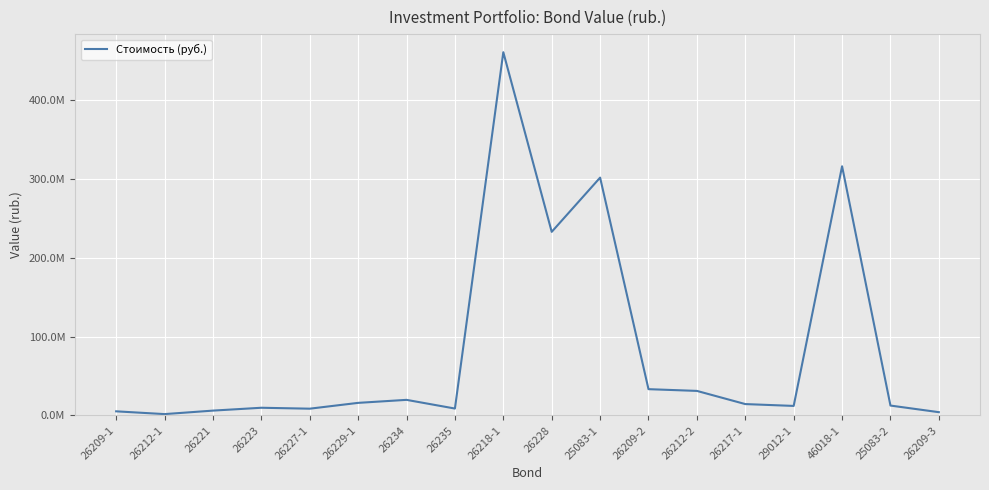

What is the change in value from 26209-1 to 26234?

+14534425.1